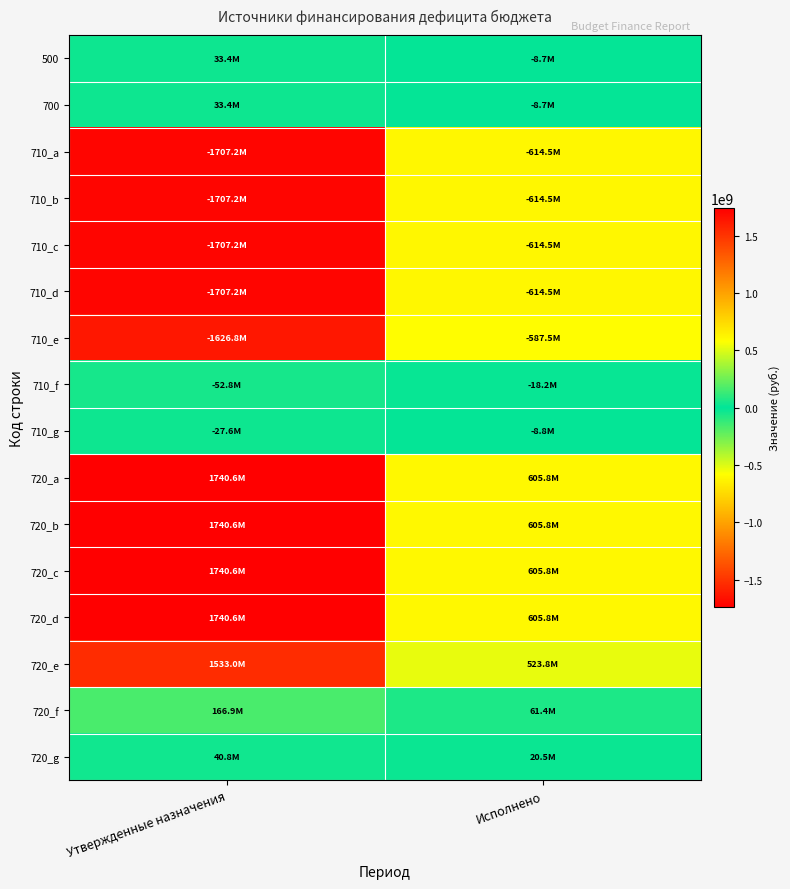

What is the smallest value displayed?

-1707182800.0